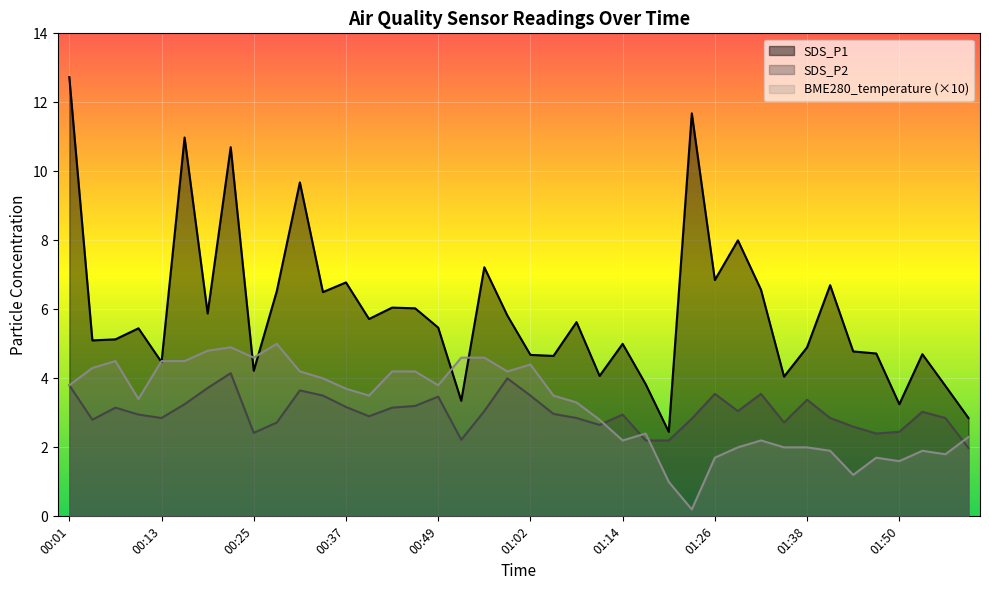

True or false: SDS_P2 and BME280_temperature intersect in this chart.

True